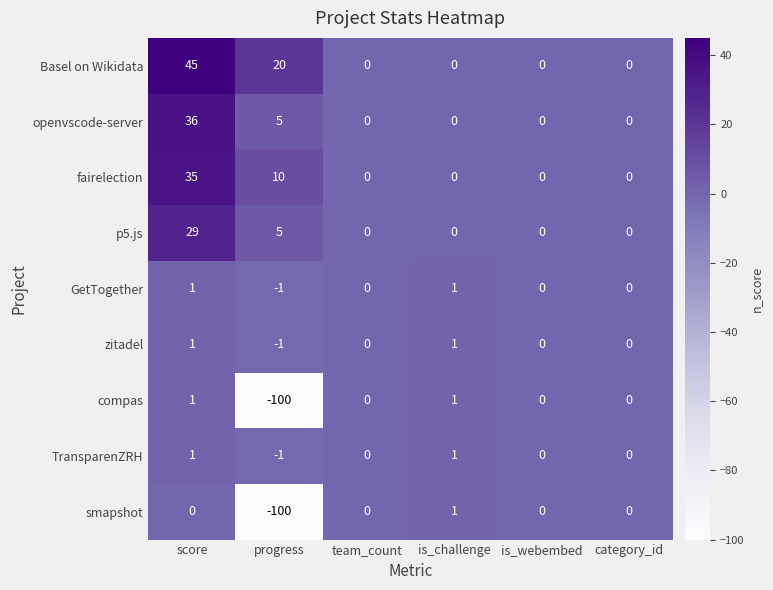

What is the average value of the Basel on Wikidata series?

11